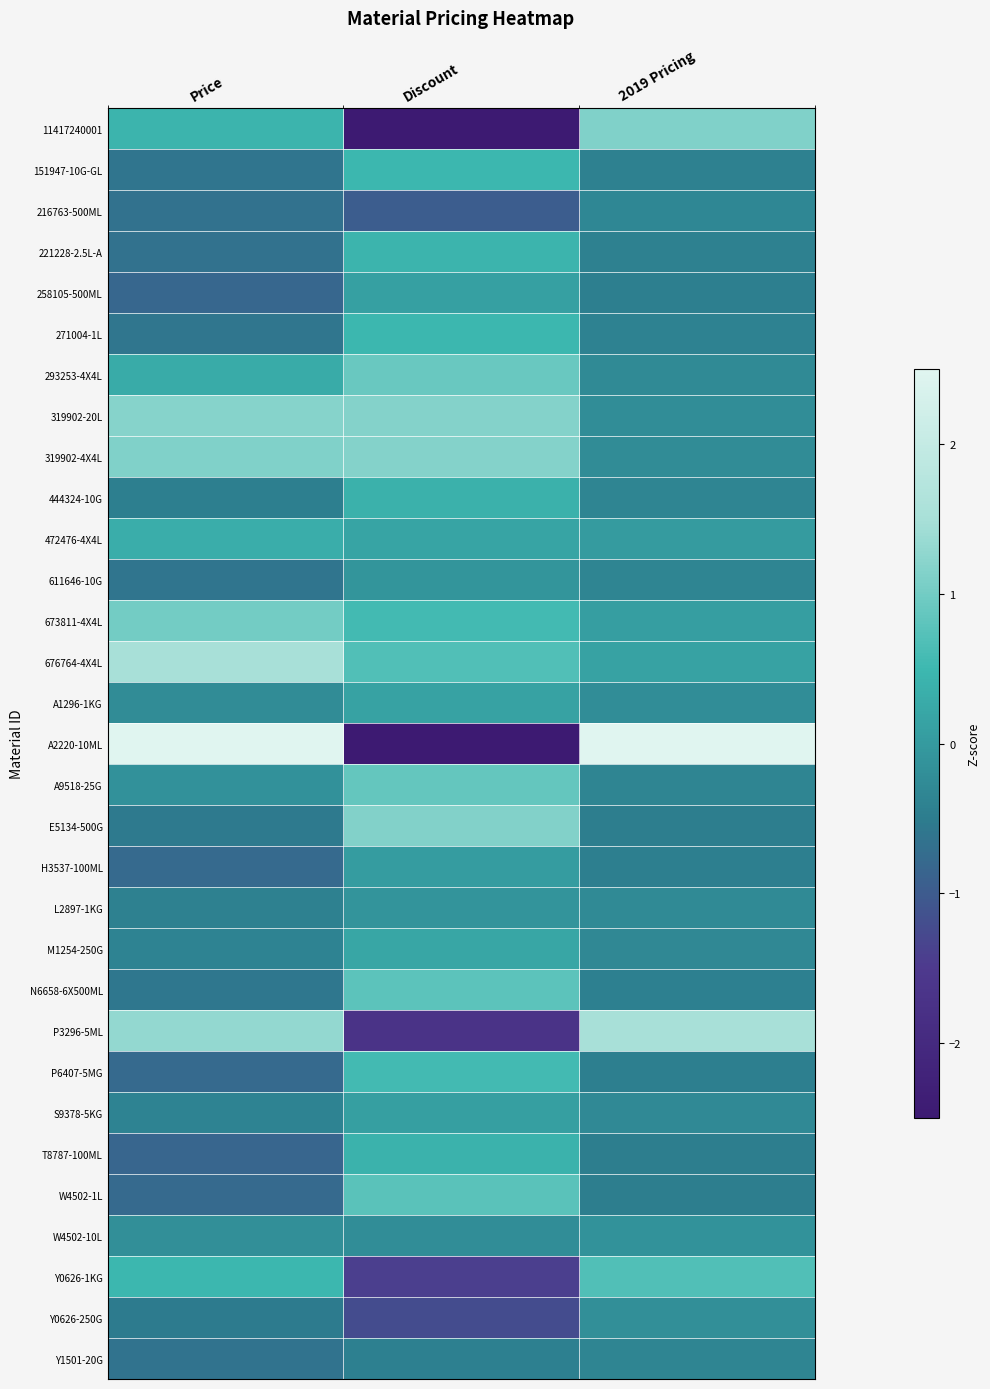

Reading right to left, what are all the values shown in this chart?

11417240001: 2019 Pricing=1.1	Discount=-2.8	Price=0.4
151947-10G-GL: 2019 Pricing=-0.4	Discount=0.5	Price=-0.6
216763-500ML: 2019 Pricing=-0.3	Discount=-1.0	Price=-0.7
221228-2.5L-A: 2019 Pricing=-0.4	Discount=0.4	Price=-0.7
258105-500ML: 2019 Pricing=-0.5	Discount=0.1	Price=-0.8
271004-1L: 2019 Pricing=-0.4	Discount=0.5	Price=-0.6
293253-4X4L: 2019 Pricing=-0.3	Discount=0.9	Price=0.3
319902-20L: 2019 Pricing=-0.2	Discount=1.2	Price=1.2
319902-4X4L: 2019 Pricing=-0.2	Discount=1.2	Price=1.1
444324-10G: 2019 Pricing=-0.4	Discount=0.4	Price=-0.5
472476-4X4L: 2019 Pricing=0.0	Discount=0.2	Price=0.3
611646-10G: 2019 Pricing=-0.4	Discount=-0.1	Price=-0.6
673811-4X4L: 2019 Pricing=0.1	Discount=0.6	Price=1.0
676764-4X4L: 2019 Pricing=0.1	Discount=0.7	Price=1.5
A1296-1KG: 2019 Pricing=-0.2	Discount=0.1	Price=-0.2
A2220-10ML: 2019 Pricing=4.9	Discount=-2.5	Price=3.9
A9518-25G: 2019 Pricing=-0.4	Discount=0.9	Price=-0.2
E5134-500G: 2019 Pricing=-0.5	Discount=1.1	Price=-0.5
H3537-100ML: 2019 Pricing=-0.5	Discount=0.0	Price=-0.8
L2897-1KG: 2019 Pricing=-0.3	Discount=-0.1	Price=-0.4
M1254-250G: 2019 Pricing=-0.3	Discount=0.2	Price=-0.4
N6658-6X500ML: 2019 Pricing=-0.4	Discount=0.8	Price=-0.6
P3296-5ML: 2019 Pricing=1.5	Discount=-1.7	Price=1.3
P6407-5MG: 2019 Pricing=-0.5	Discount=0.6	Price=-0.8
S9378-5KG: 2019 Pricing=-0.3	Discount=0.1	Price=-0.4
T8787-100ML: 2019 Pricing=-0.5	Discount=0.4	Price=-0.8
W4502-1L: 2019 Pricing=-0.5	Discount=0.8	Price=-0.8
W4502-10L: 2019 Pricing=-0.1	Discount=-0.2	Price=-0.2
Y0626-1KG: 2019 Pricing=0.7	Discount=-1.4	Price=0.5
Y0626-250G: 2019 Pricing=-0.2	Discount=-1.2	Price=-0.5
Y1501-20G: 2019 Pricing=-0.4	Discount=-0.4	Price=-0.6